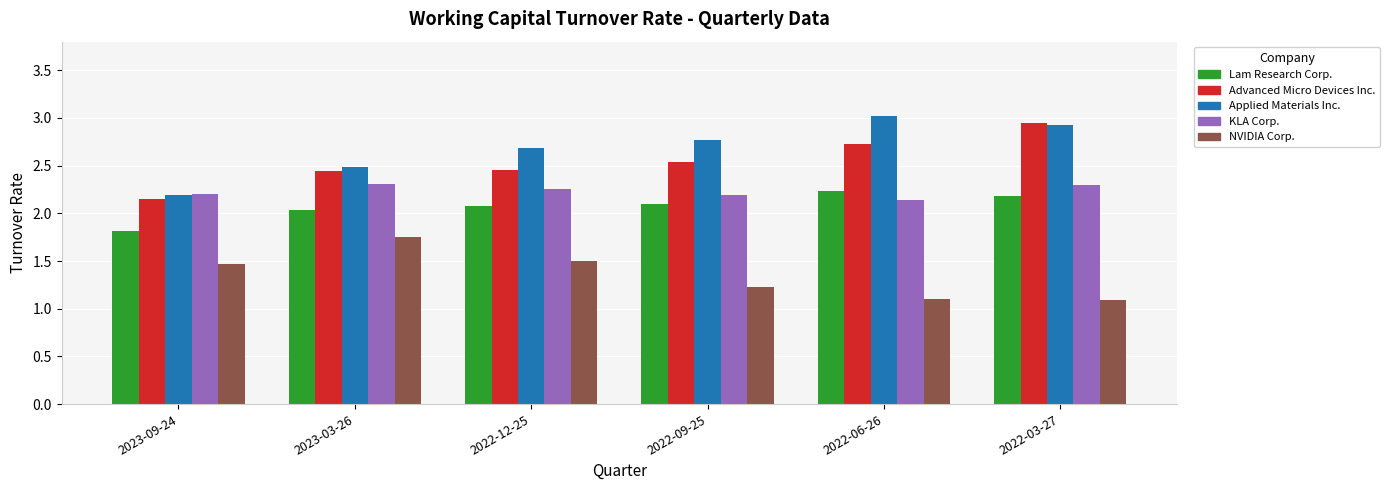

Which series changed the most between 2023-09-24 and 2023-03-26?

Applied Materials Inc.